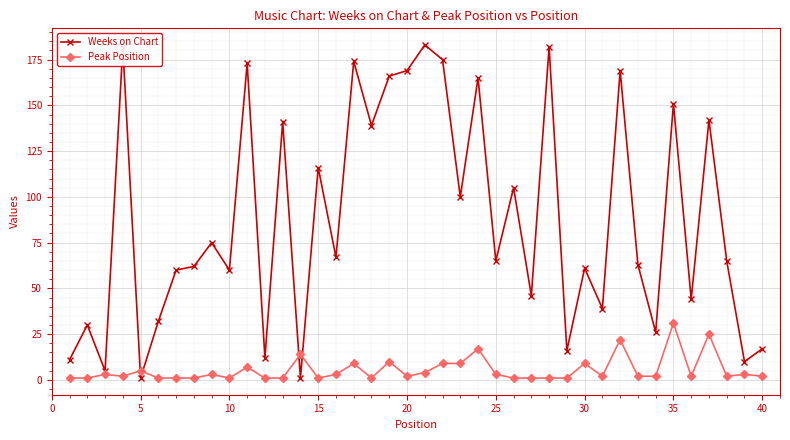

Which series has the widest spread of values?

Weeks on Chart